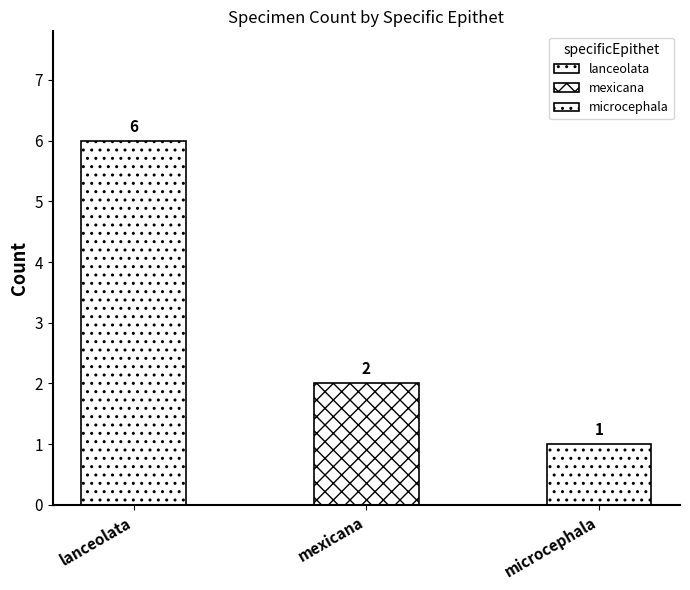

Reading left to right, list all the values displayed in this chart.

6	2	1